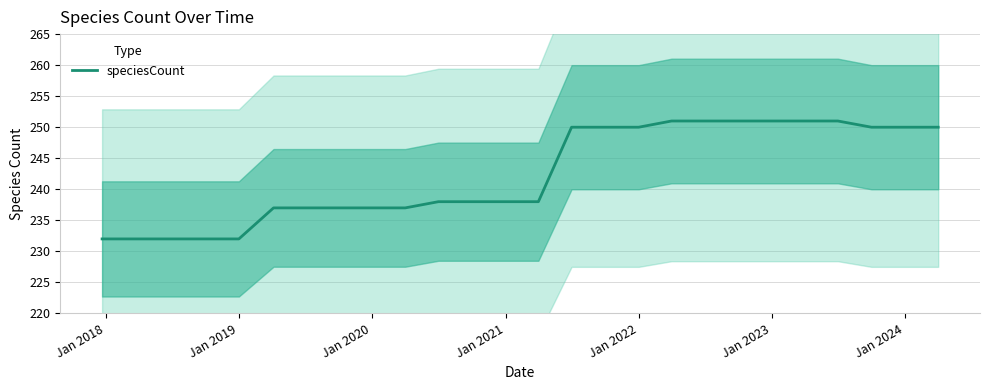

What is the maximum value for speciesCount?

251